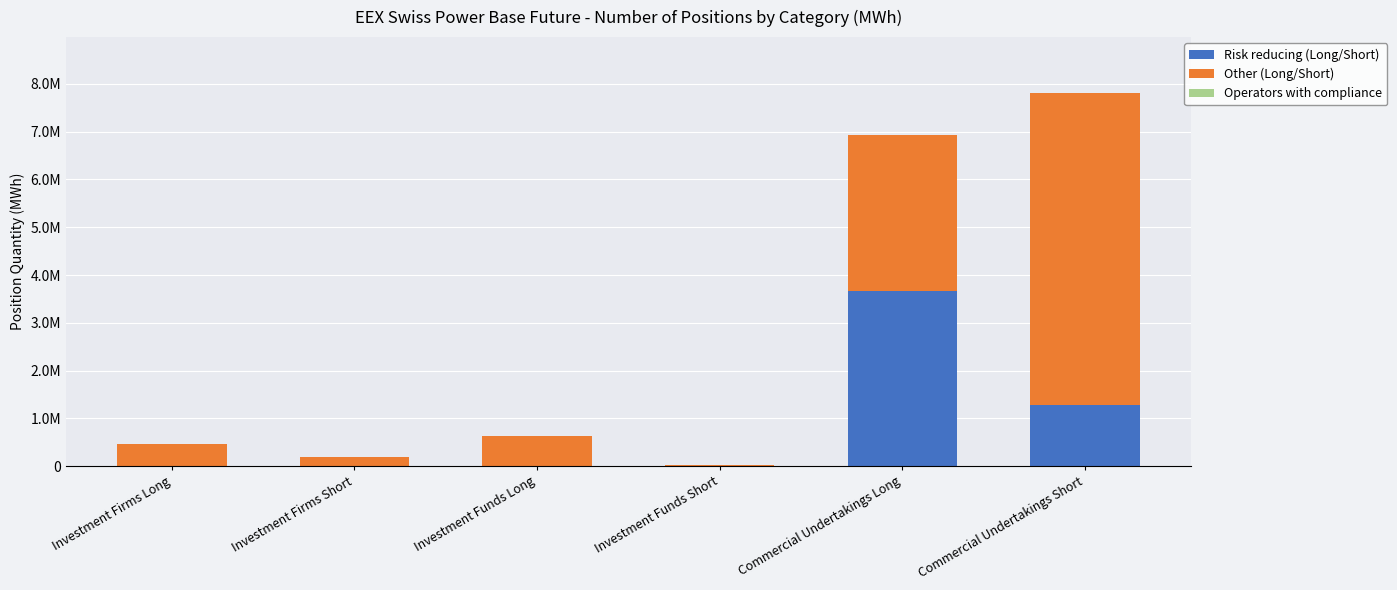

List the labels in order of Risk reducing (Long/Short) value, smallest first.

Investment Firms Long, Investment Firms Short, Investment Funds Long, Investment Funds Short, Commercial Undertakings Short, Commercial Undertakings Long